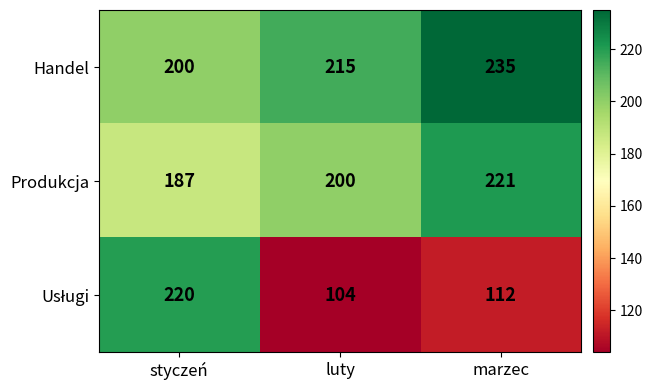

True or false: Handel has a value of 92 at luty.

False